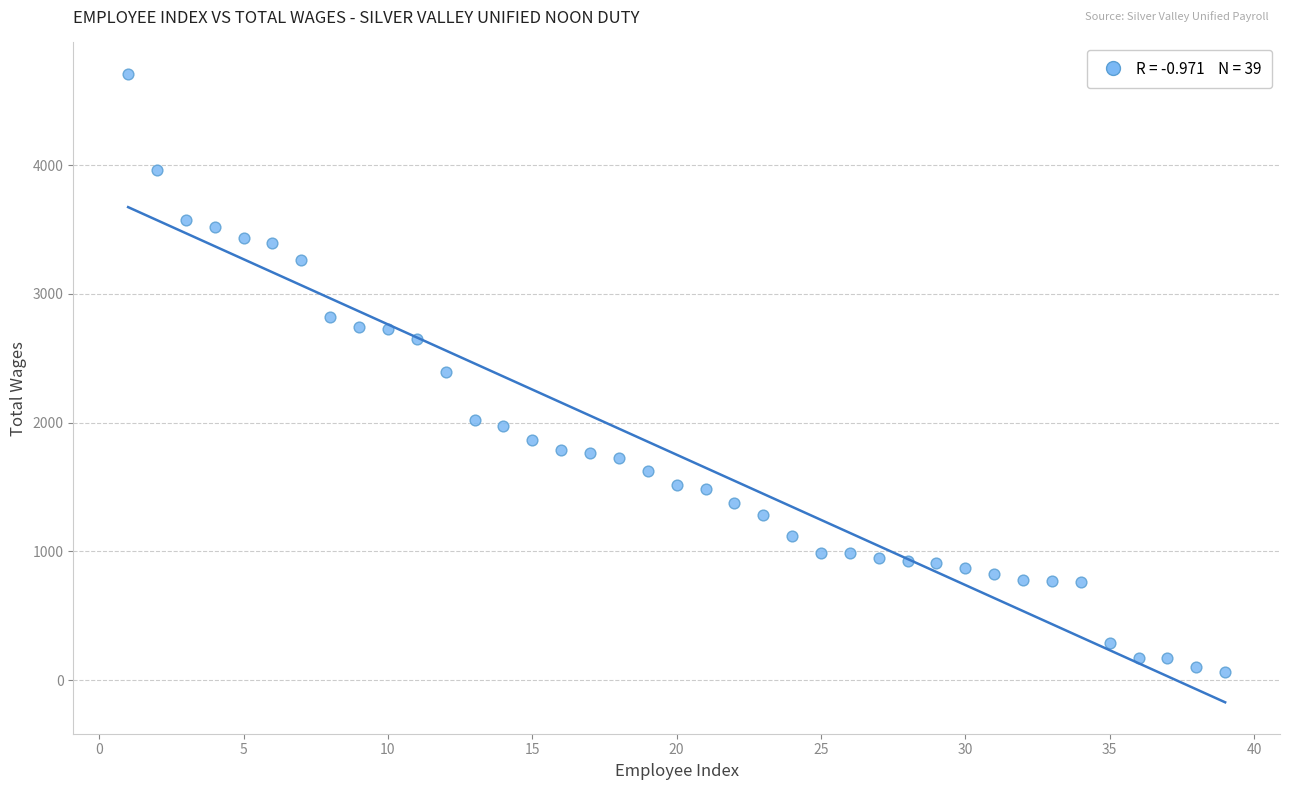

What is the range of Y values (max minus min)?

4648